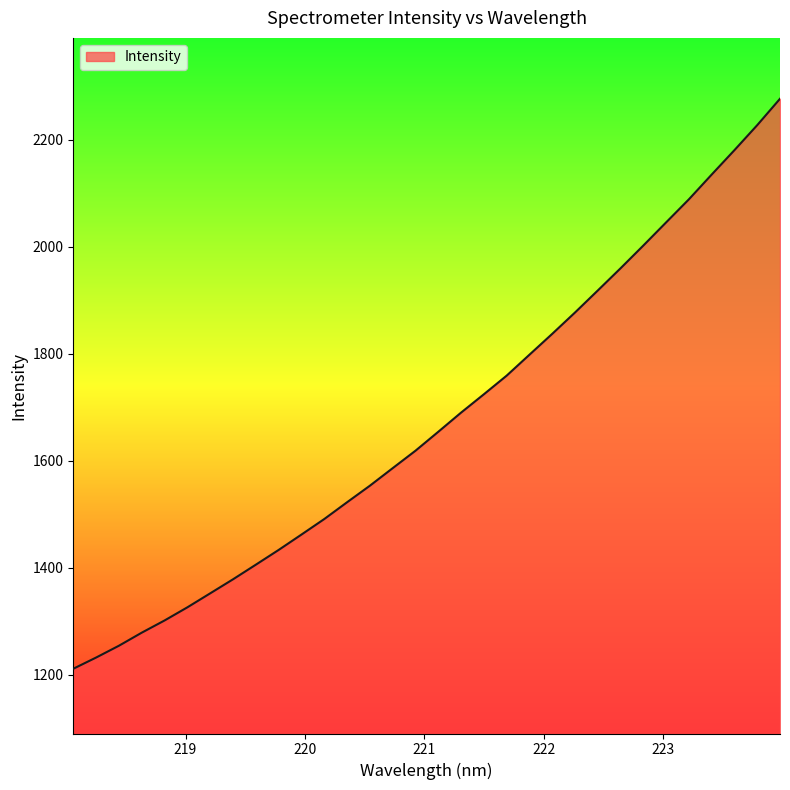

What is the smallest value displayed?

1210.9